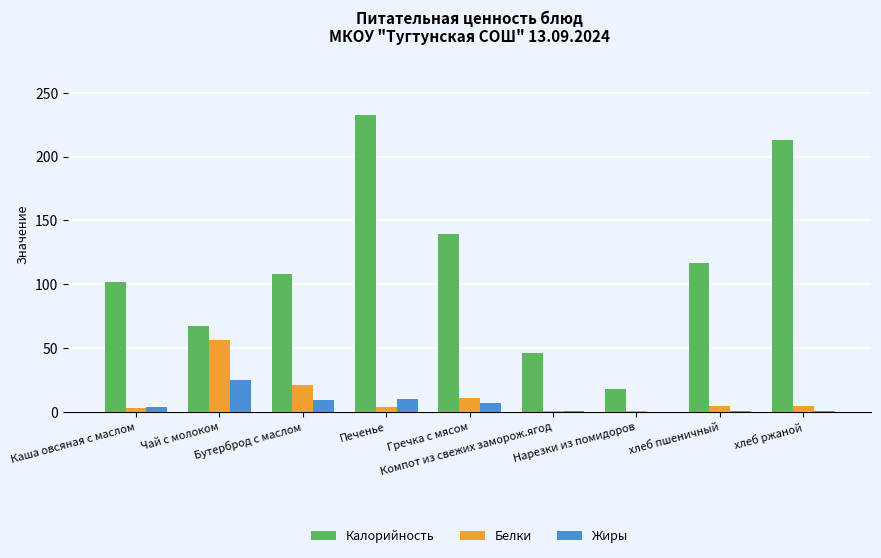

Which series has the largest total across all categories?

Калорийность